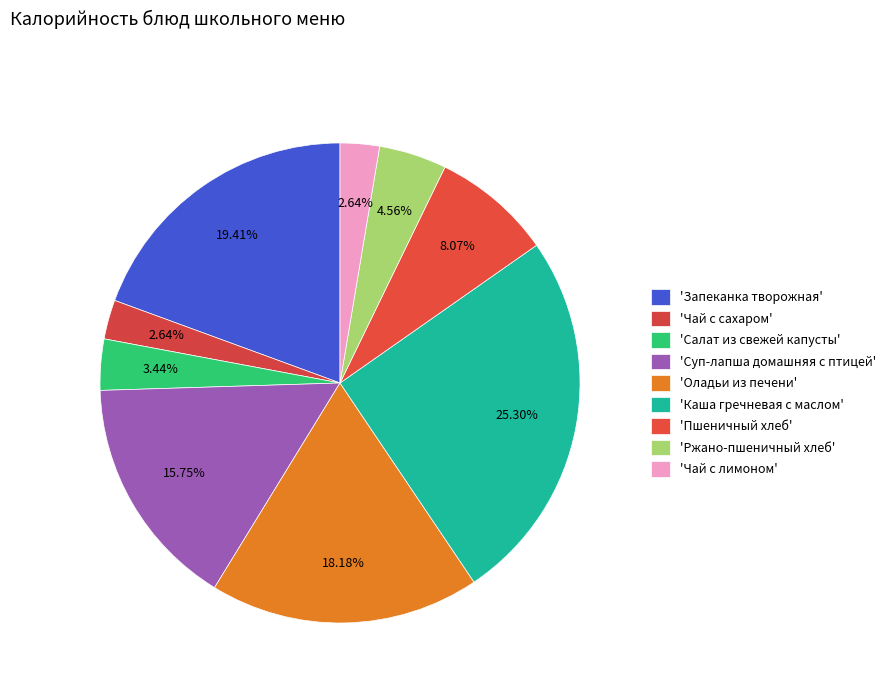

How many segments does this pie chart have?

9